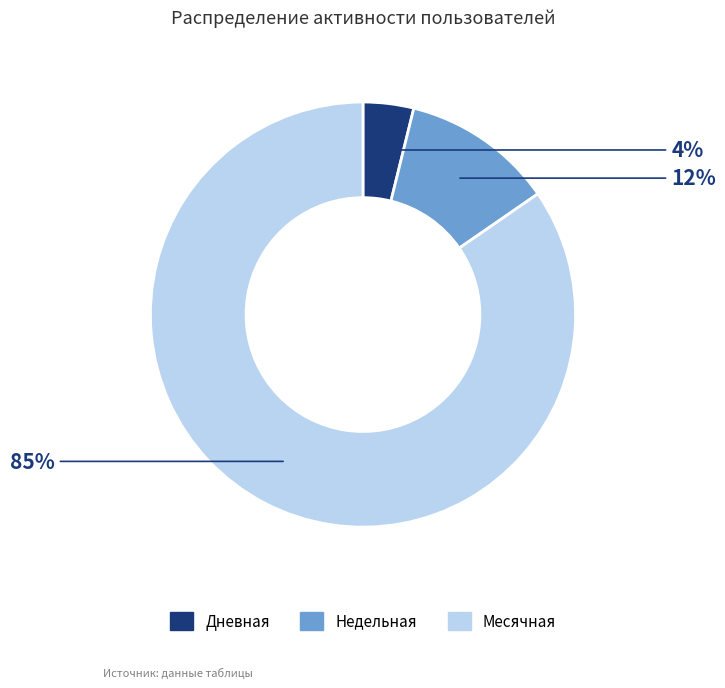

Is it true that Недельная is 6% of the pie?

False